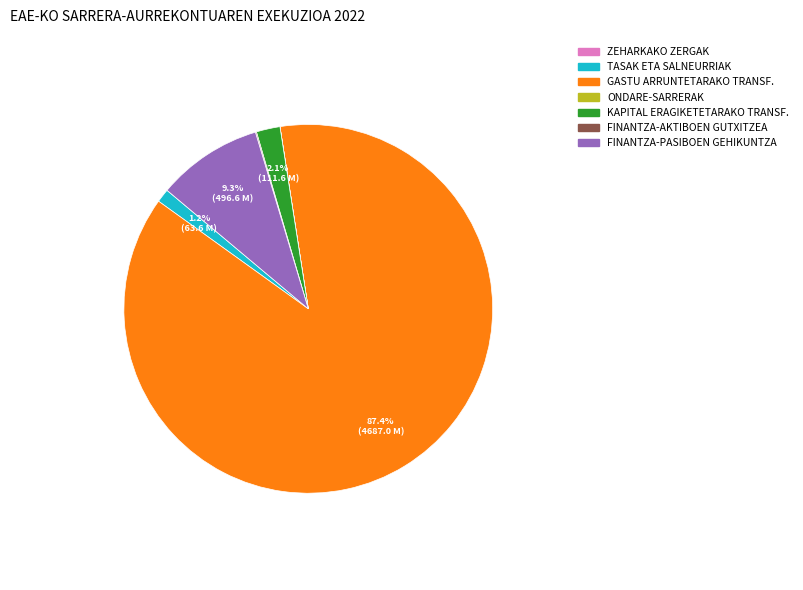

What is the largest slice in the pie chart?

GASTU ARRUNTETARAKO TRANSF.